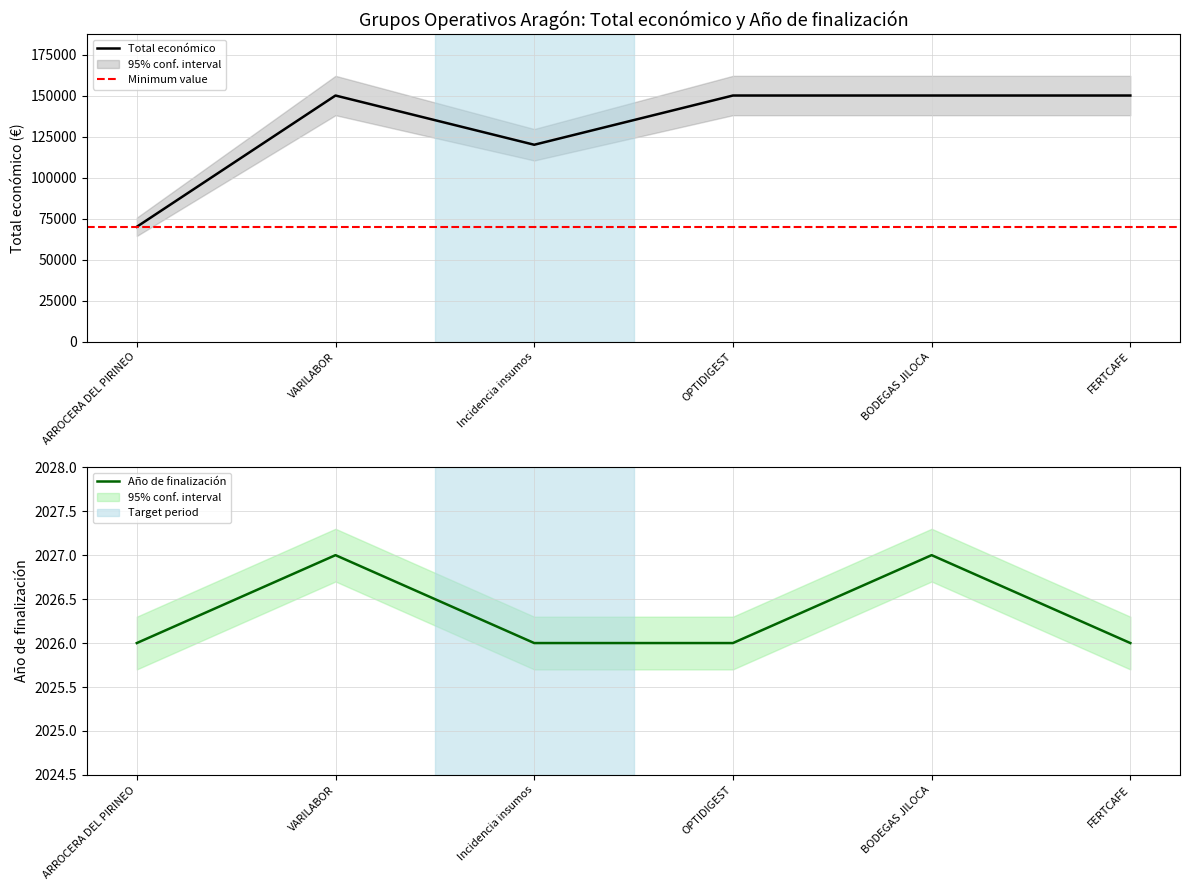

Is the value of Total económico at FERTCAFE greater than the value of Año de finalización at OPTIDIGEST?

Yes